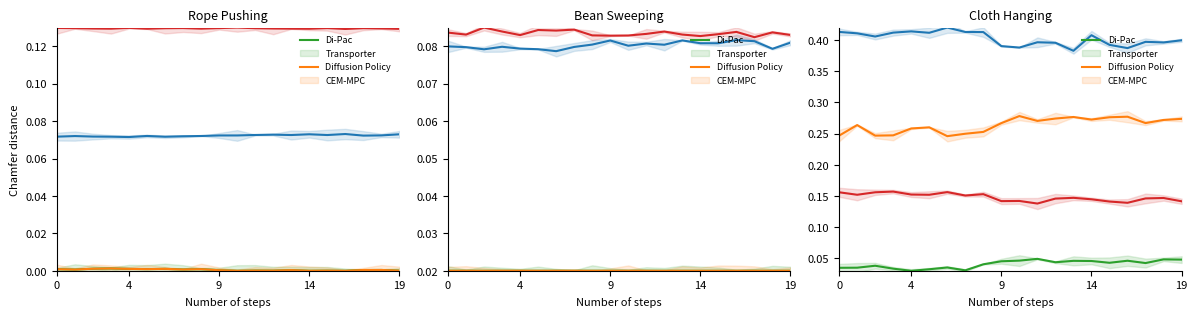

True or false: CEM-MPC and Diffusion Policy cross at least once.

False